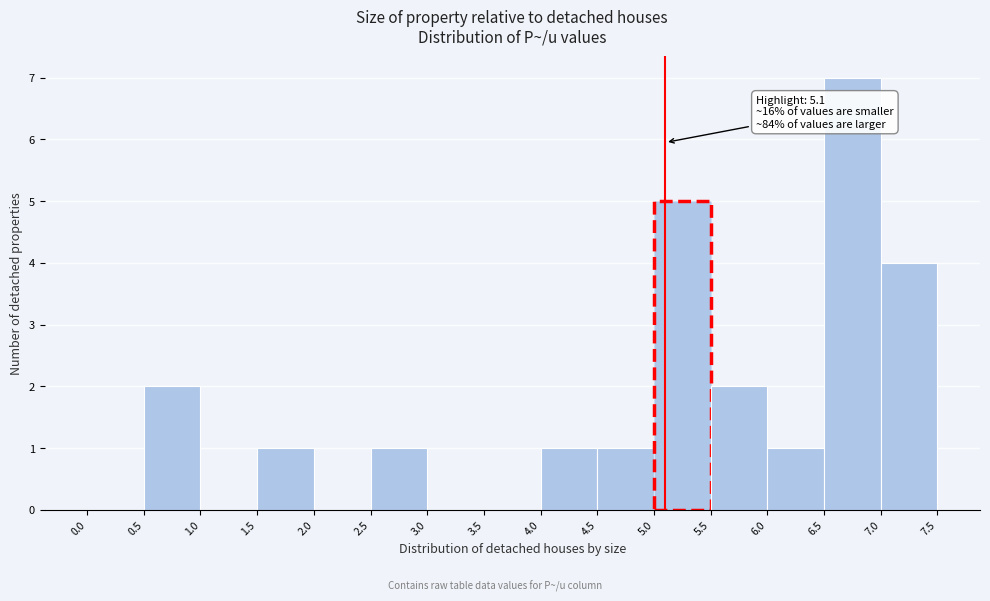

Which range on the x-axis has the tallest bar?

6.5 to 7.0